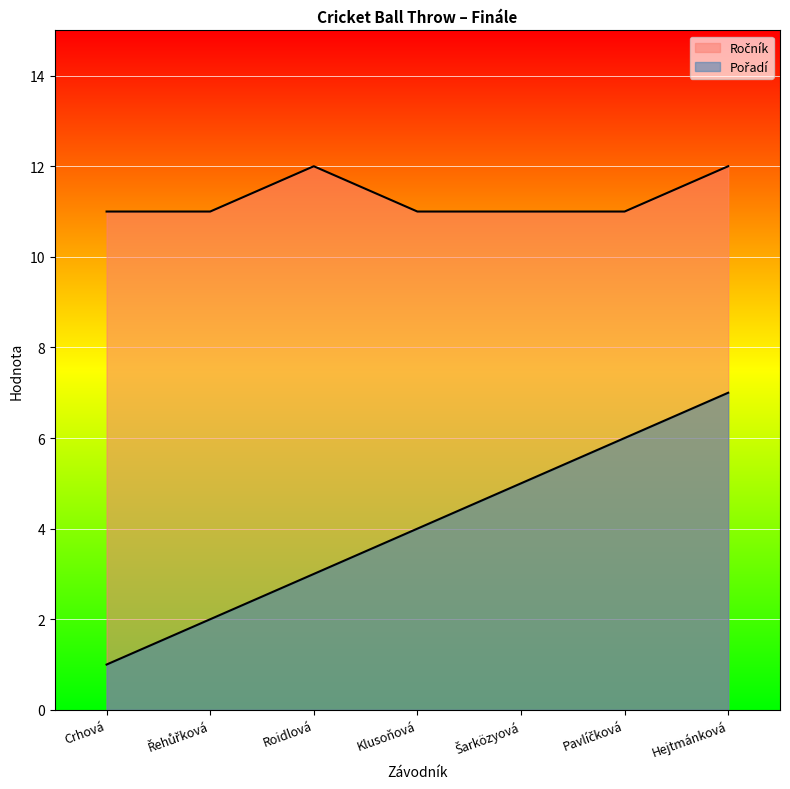

True or false: Ročník and Pořadí intersect in this chart.

False